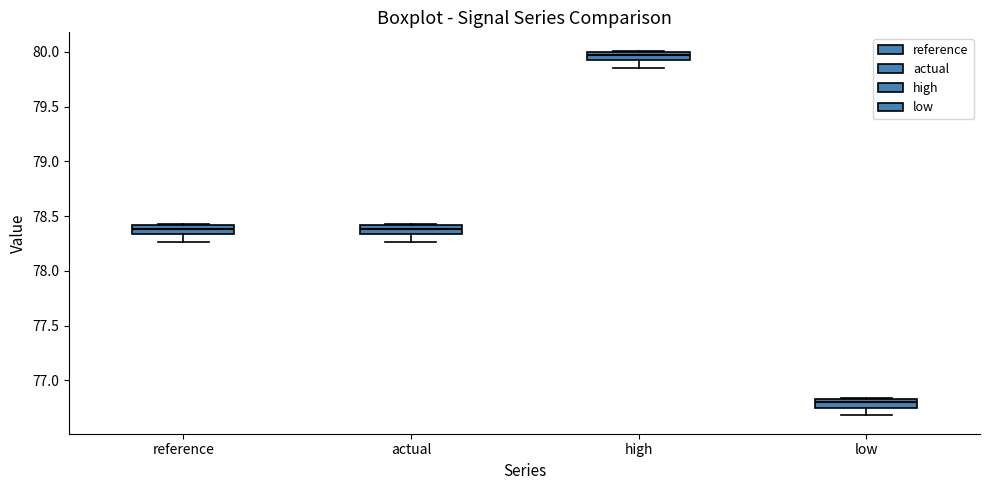

Reading left to right, transcribe this box plot: for each box, give where its median line is, the range the box spans, and where its two whiskers end, as read against the y-axis. The values are not printed on the chart, so give them approximately, as read against the axis.

reference: median 78.40 (inside the box), box 78.35 to 78.40, whiskers 78.25 to 78.45
actual: median 78.40 (inside the box), box 78.35 to 78.40, whiskers 78.25 to 78.45
high: median 79.95, box 79.90 to 80.00, whiskers 79.85 to 80.00
low: median 76.80, box 76.75 to 76.85, whiskers 76.70 to 76.85